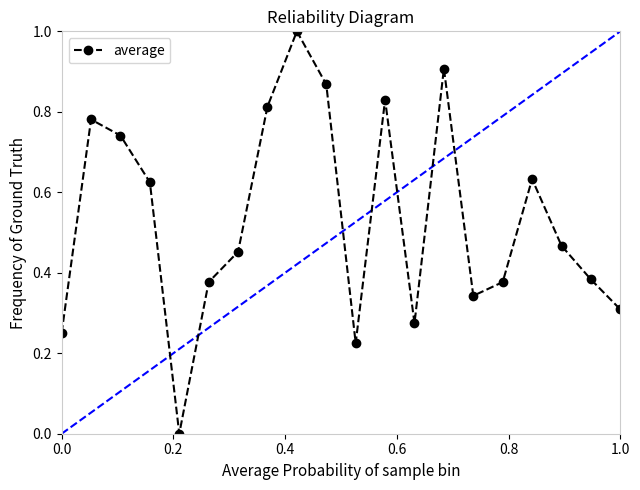

What is the difference between the maximum and minimum values?

1.0